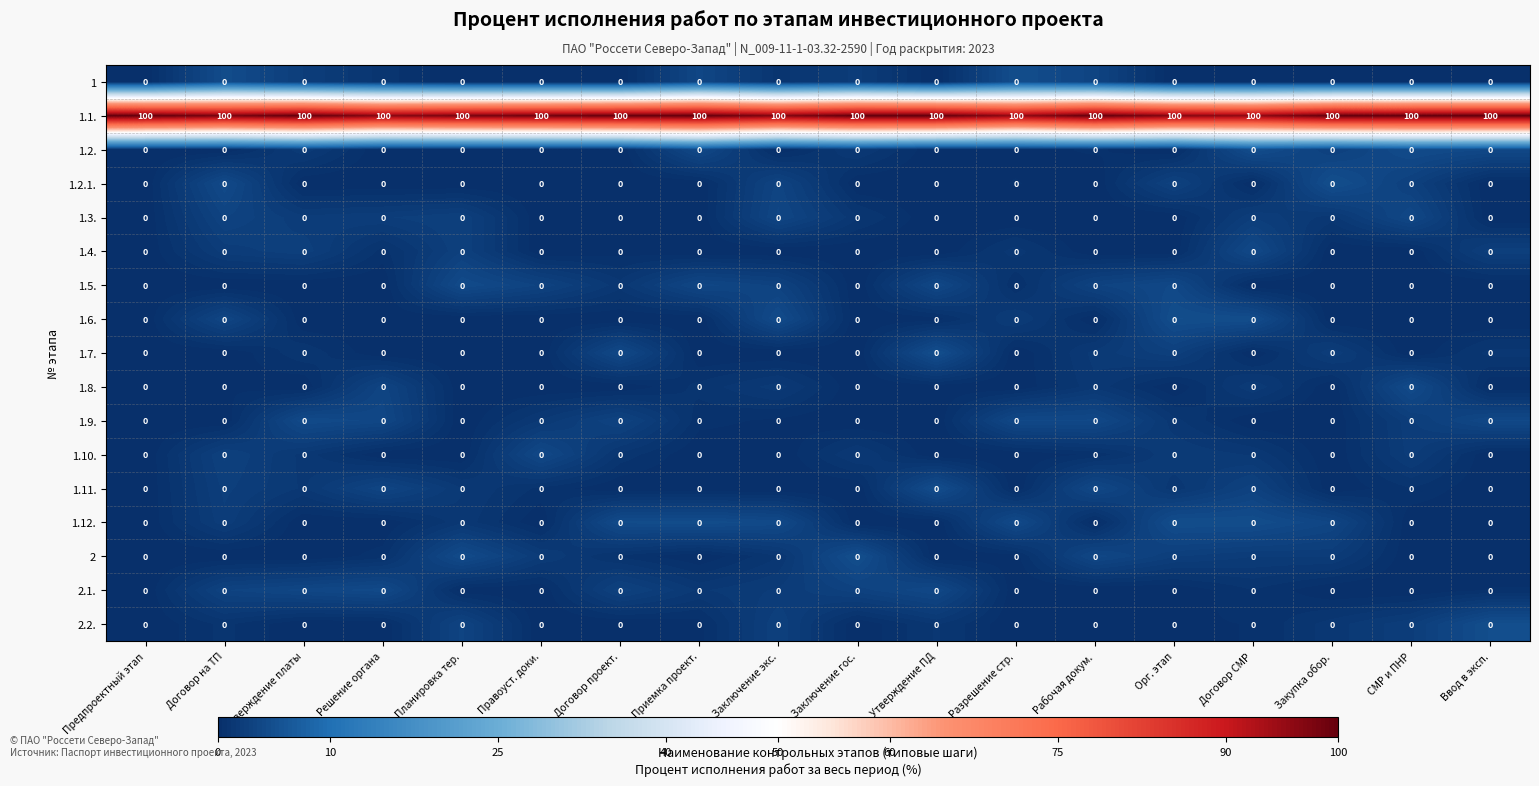

What is the greatest value displayed?

100